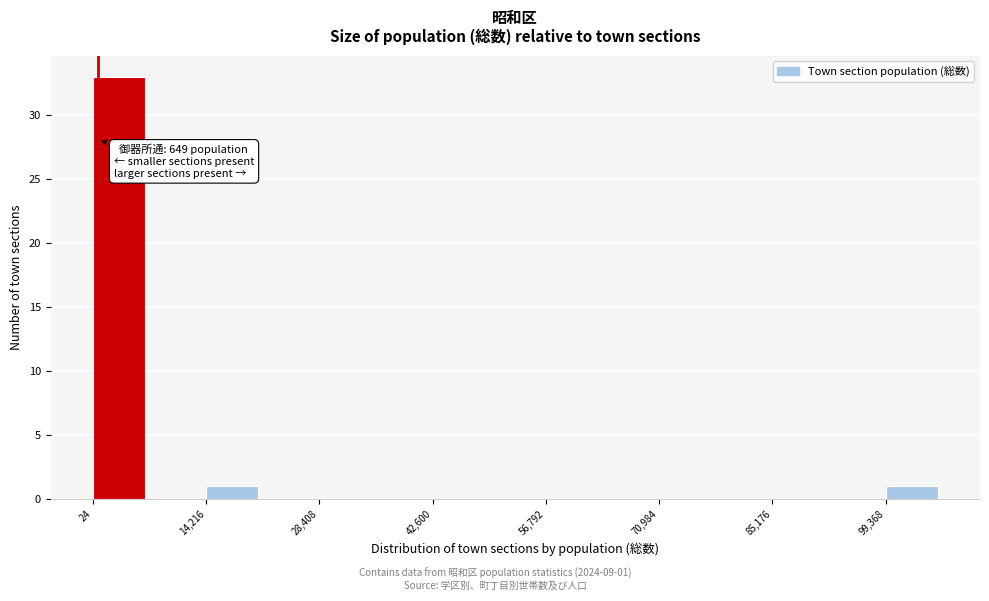

Around what value on the x-axis is the tallest bar? Give the approximate position of its centre, as read against the axis.

4000